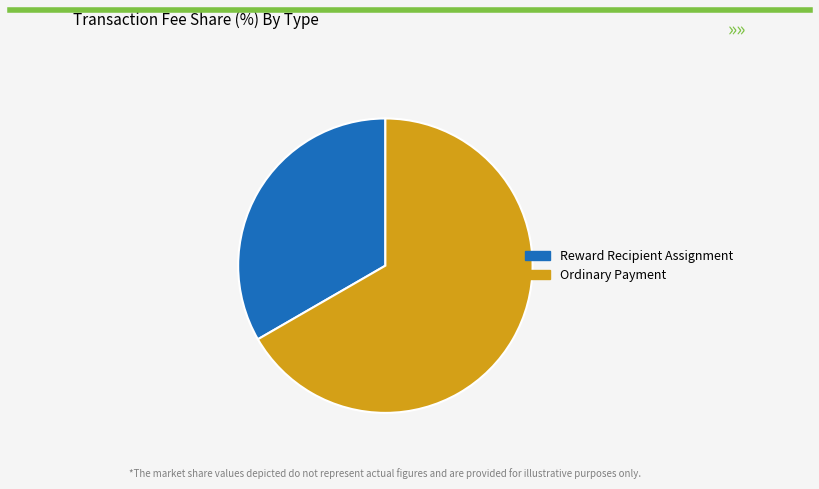

Which slice is the largest?

Ordinary Payment